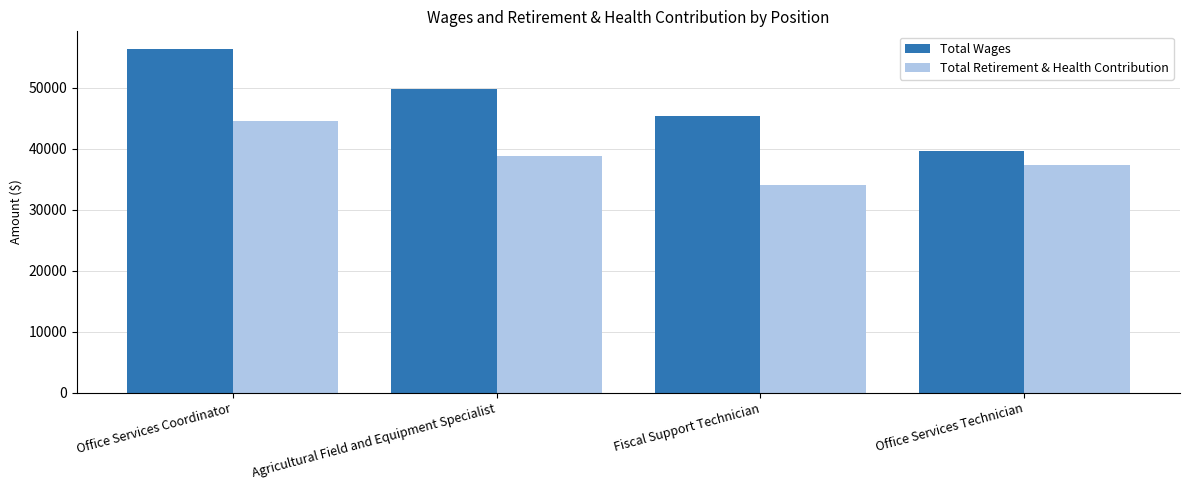

What is the minimum value shown in the chart?

34142